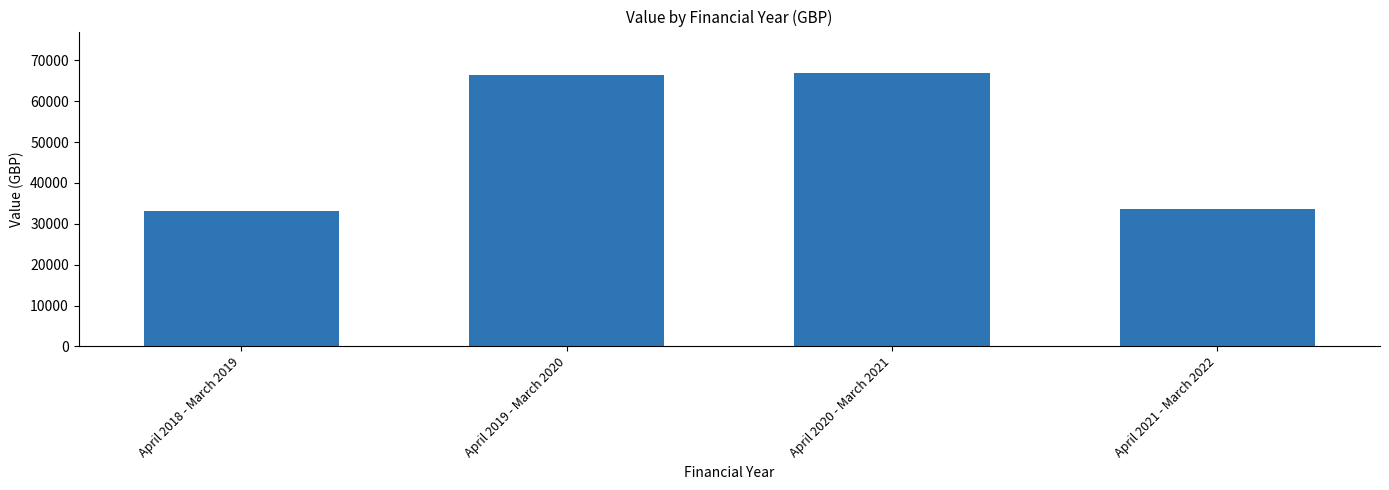

Reading right to left, what are all the values shown in this chart?

April 2021 - March 2022=33630.5	April 2020 - March 2021=66990.5	April 2019 - March 2020=66452.3	April 2018 - March 2019=33092.1